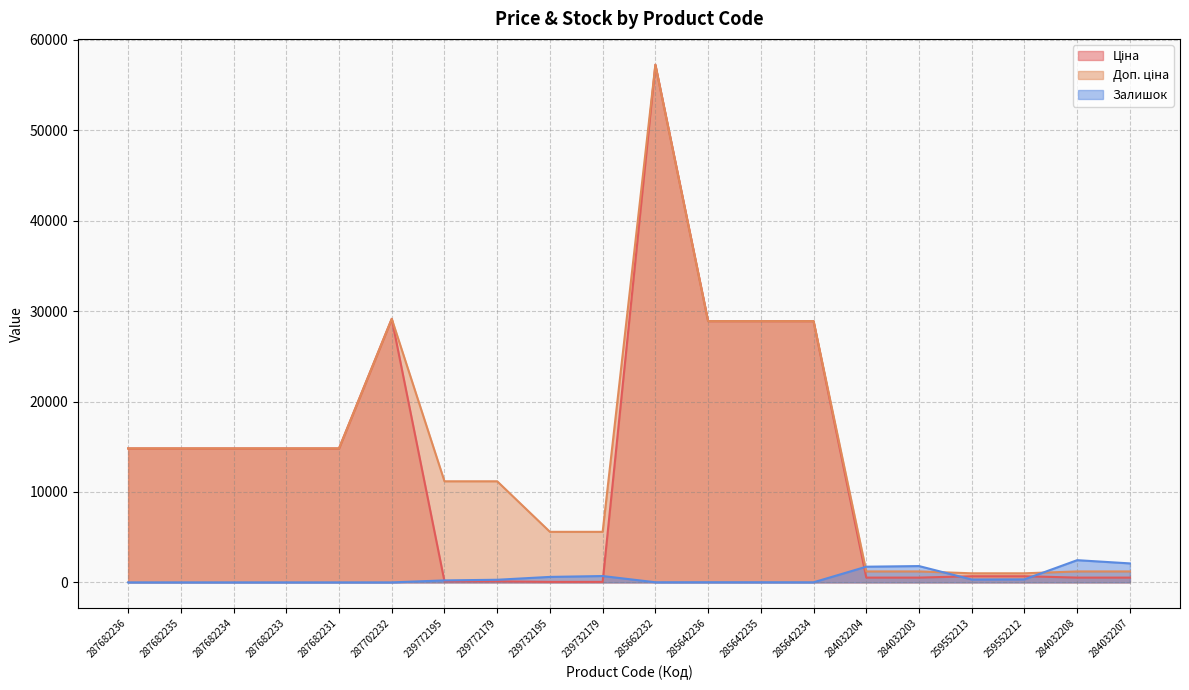

True or false: Ціна has a value of 732.7 at 284032207.

False